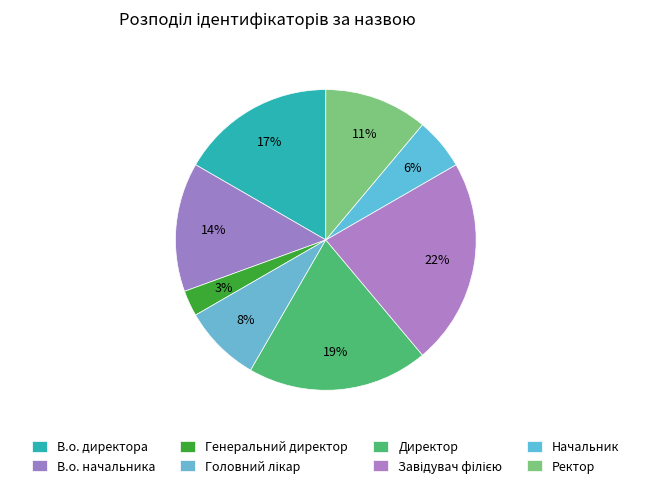

What percentage is the Головний лікар slice, to the nearest percent?

8%